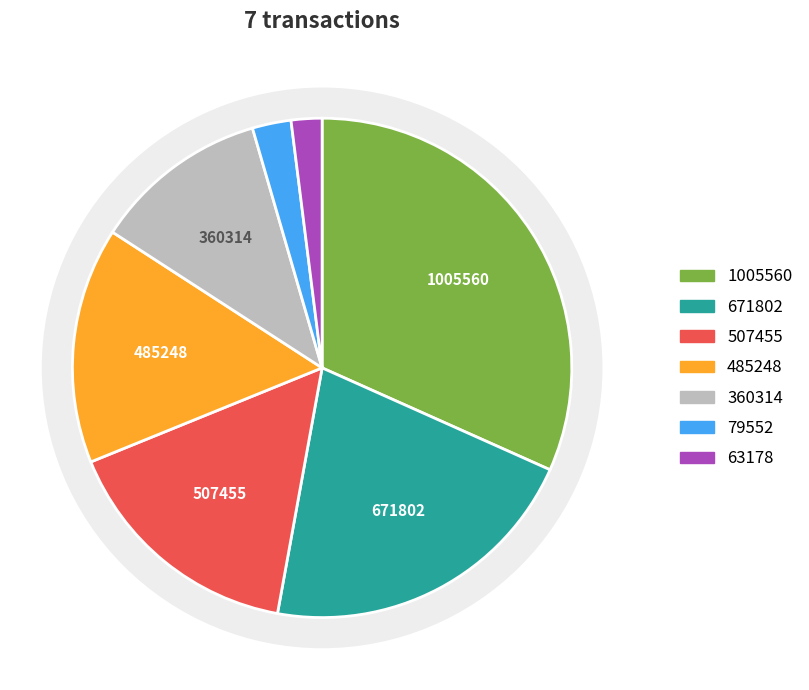

Does any single category account for the majority?

No